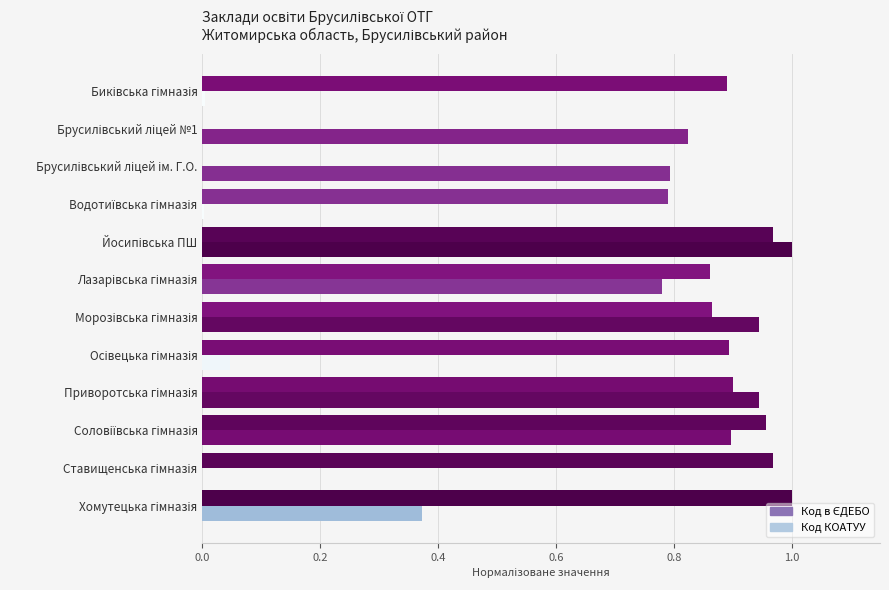

How many categories are shown in the chart?

12